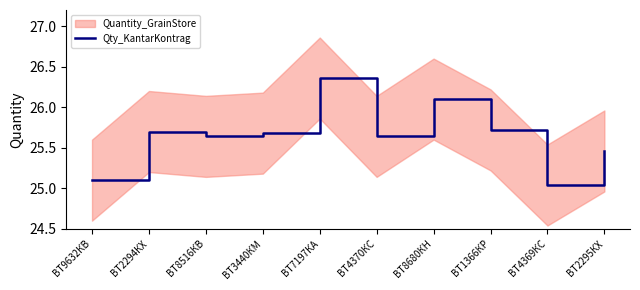

Rank the categories by value from lowest to highest.

ВТ4369КС, ВТ9632КВ, ВТ2295КХ, ВТ8516КВ, ВТ4370КС, ВТ3440КМ, ВТ2294КХ, ВТ1366КР, ВТ8680КН, ВТ7197КА